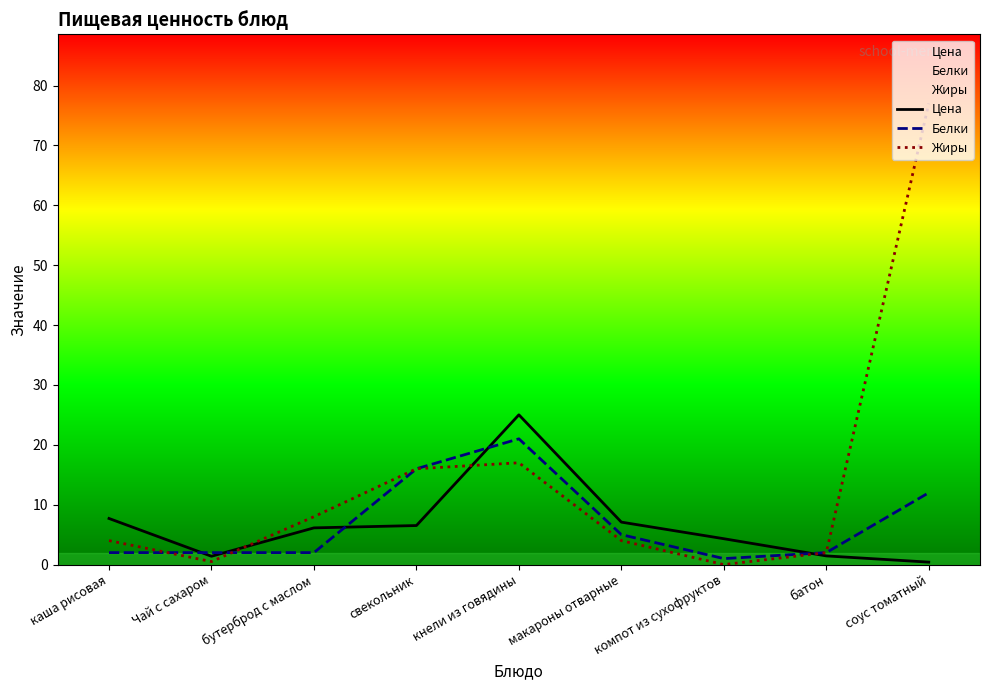

Reading right to left, list all the values displayed in this chart.

Цена: соус томатный=0.4	батон=1.4	компот из сухофруктов=4.3	макароны отварные=7.1	кнели из говядины=25.0	свекольник=6.5	бутерброд с маслом=6.1	Чай с сахаром=1.4	каша рисовая=7.7
Белки: соус томатный=12.0	батон=2.0	компот из сухофруктов=1.0	макароны отварные=5.0	кнели из говядины=21.0	свекольник=16.0	бутерброд с маслом=2.0	Чай с сахаром=2.0	каша рисовая=2.0
Жиры: соус томатный=77.0	батон=2.0	компот из сухофруктов=0.0	макароны отварные=4.0	кнели из говядины=17.0	свекольник=16.0	бутерброд с маслом=8.0	Чай с сахаром=0.5	каша рисовая=4.0